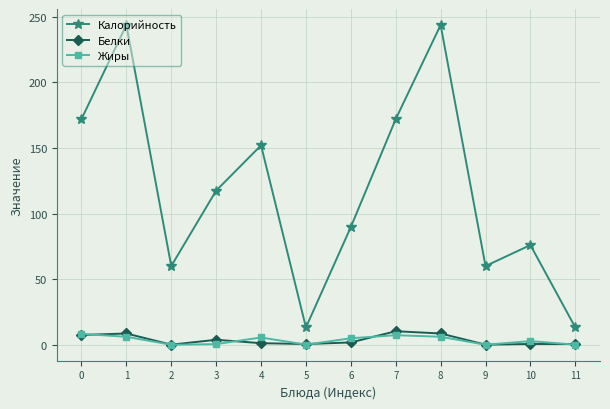

What is the maximum value for Жиры?

8.3